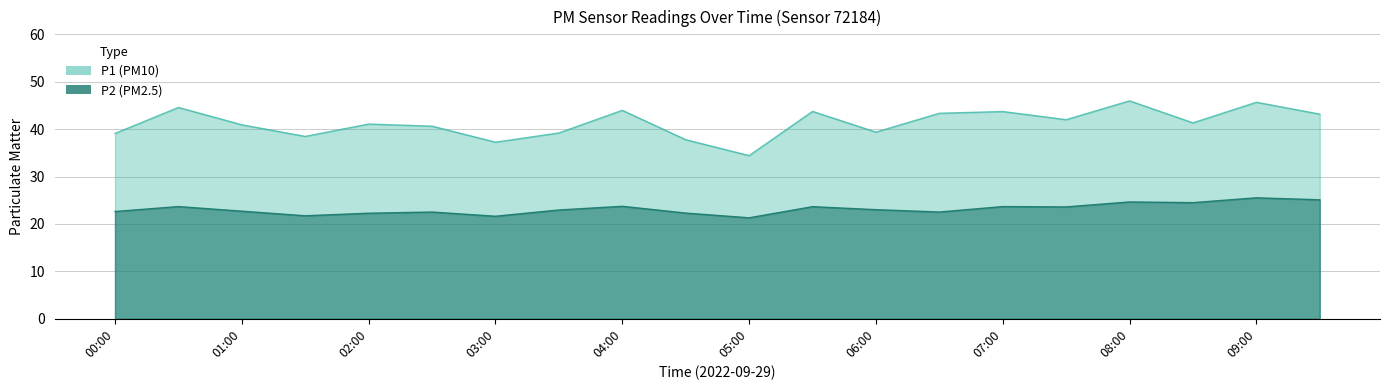

Which series has the largest total across all categories?

P1